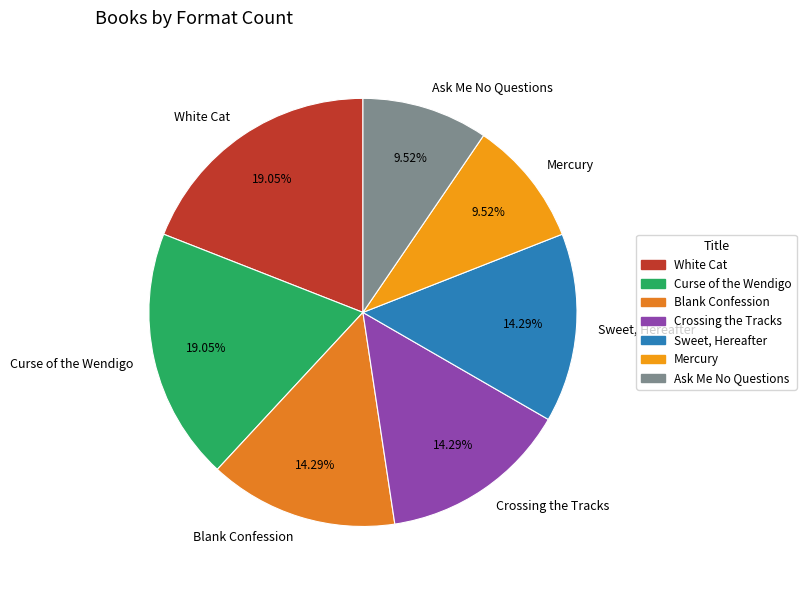

Combined, what portion of the pie is White Cat and Crossing the Tracks?

33.3%